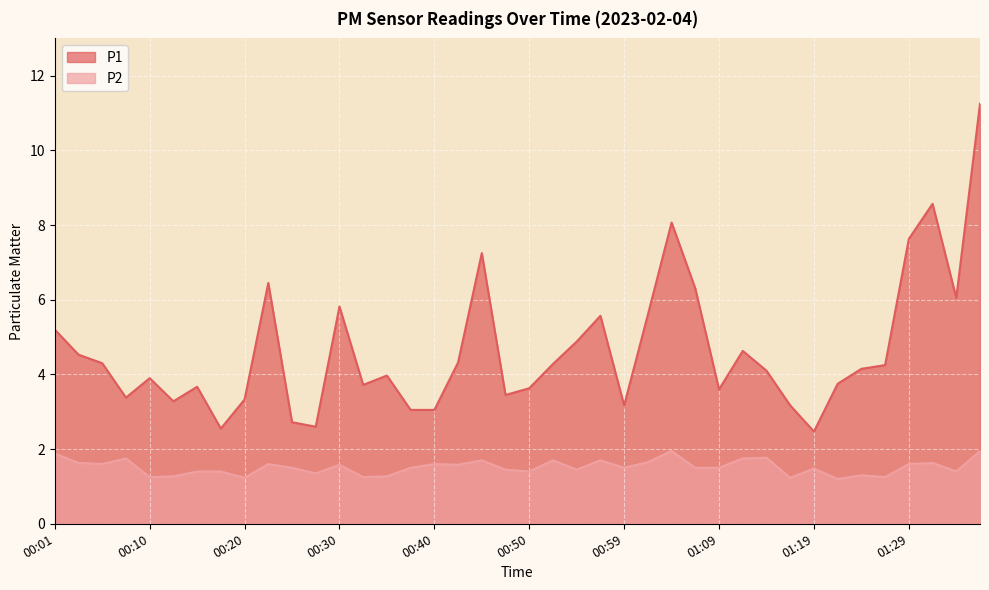

At which label is P1 closest to 6?

01:34